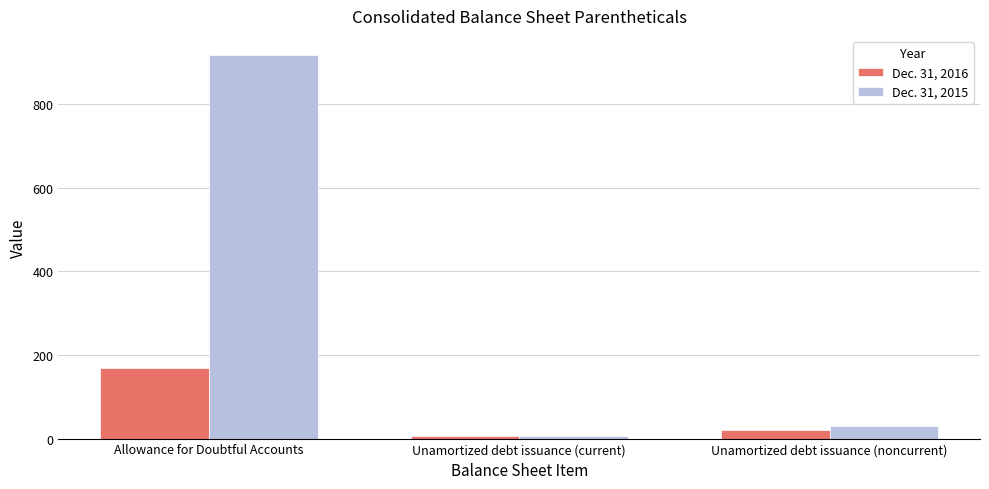

What is the minimum value shown in the chart?

7